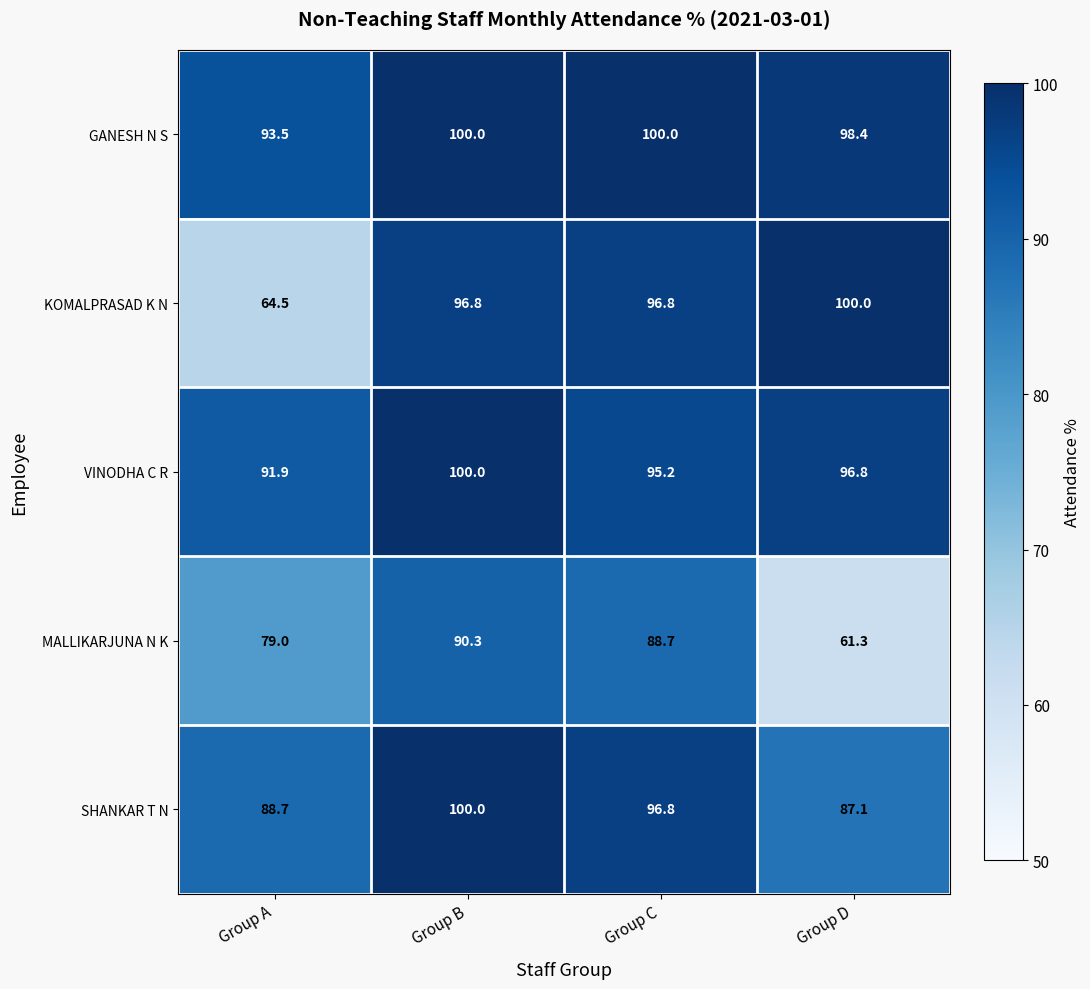

What is the difference between the MALLIKARJUNA N K values at Group B and Group C?

1.6